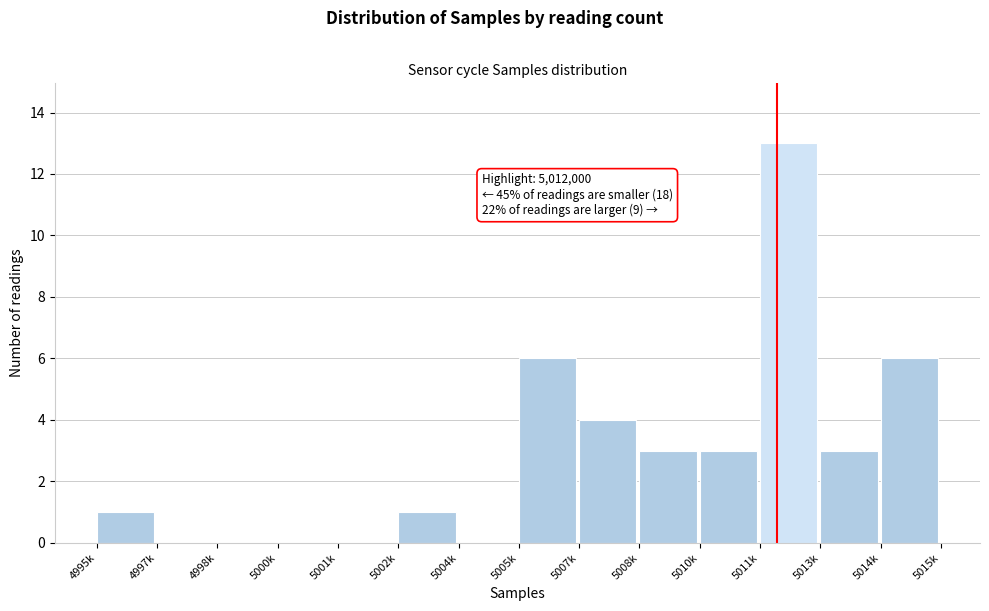

Reading left to right, list all the values displayed in this chart.

4995k=1	4997k=0	4998k=0	5000k=0	5001k=0	5002k=1	5004k=0	5005k=6	5007k=4	5008k=3	5010k=3	5011k=13	5013k=3	5014k=6